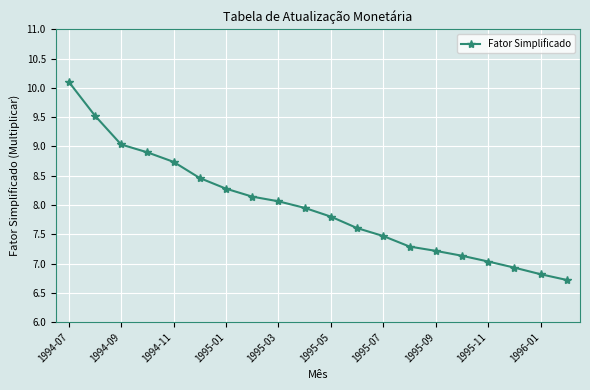

True or false: there are more than 2 points higher than both neighbors.

False